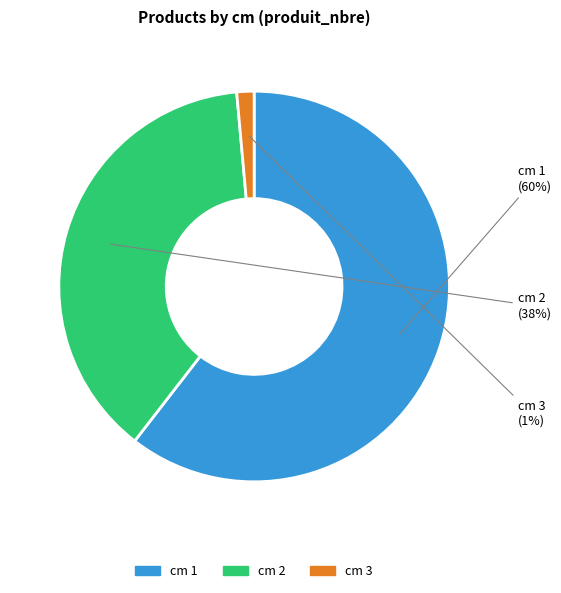

What percentage is the cm 3 slice, to the nearest percent?

1%